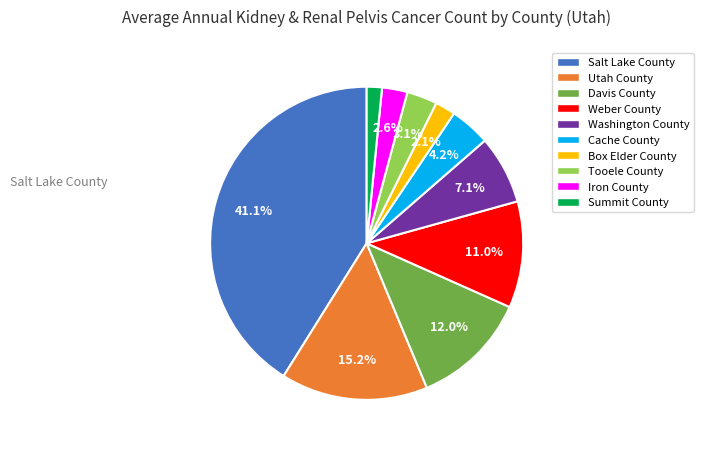

To the nearest percent, what percentage of the pie is Salt Lake County?

41%